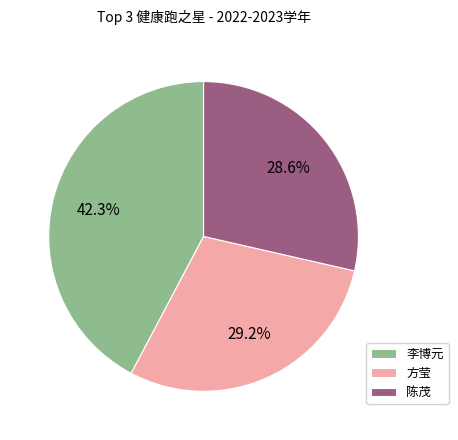

How many segments does this pie chart have?

3